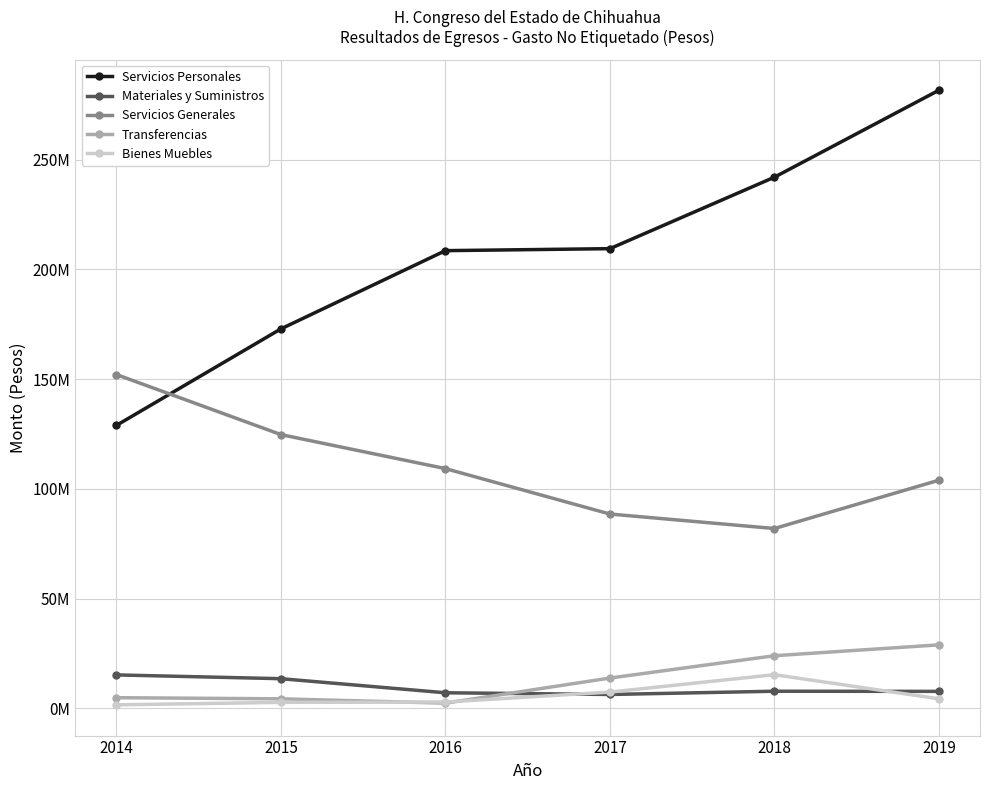

In Materiales y Suministros, how many points are lower than both neighbors (excluding endpoints)?

1